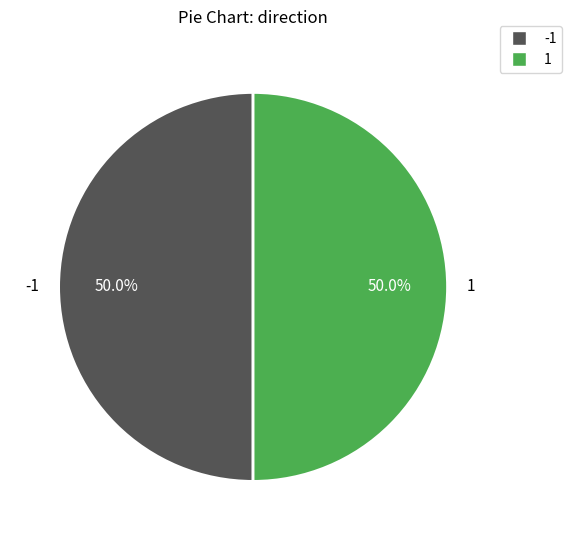

What is the ratio of the value at 1 to the value at -1?

1.0